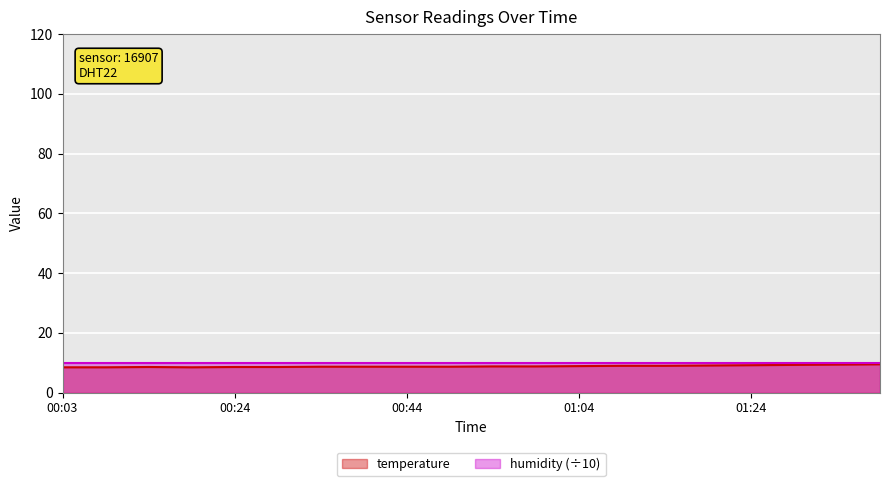

What is the label of the 20th point from the right?

00:03